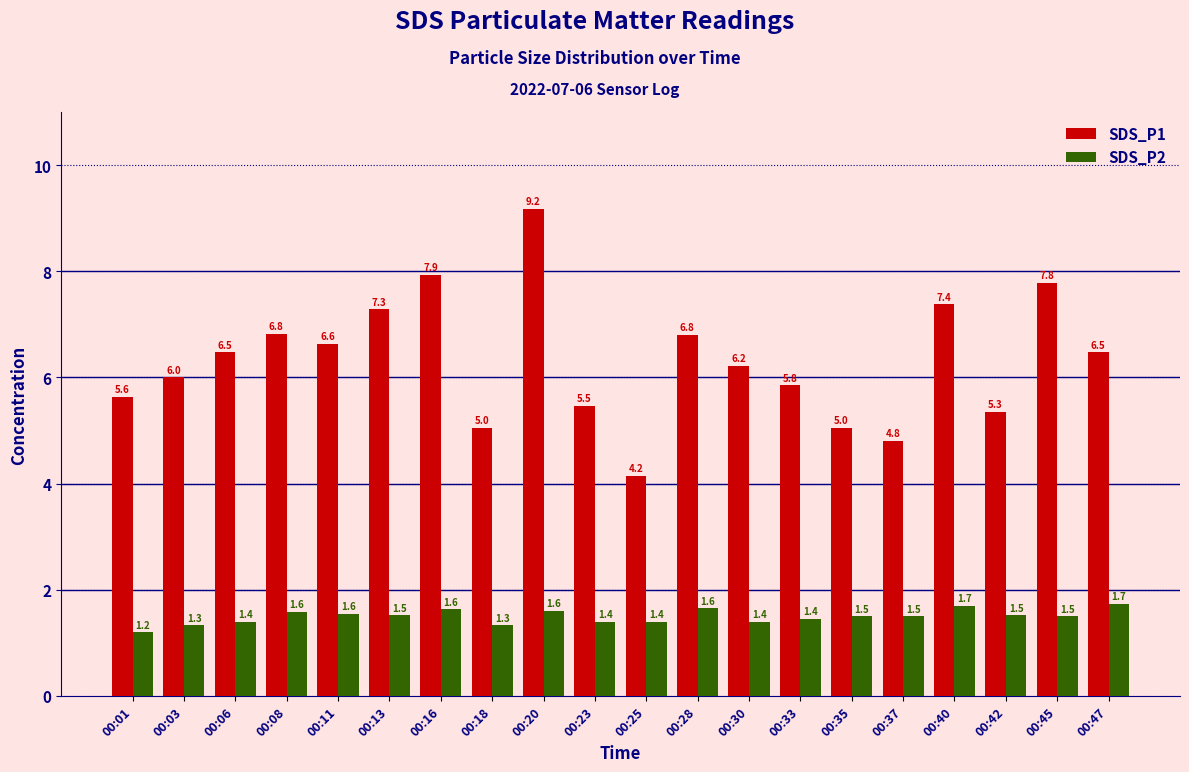

True or false: SDS_P1 has a value of 6.0 at 00:03.

True